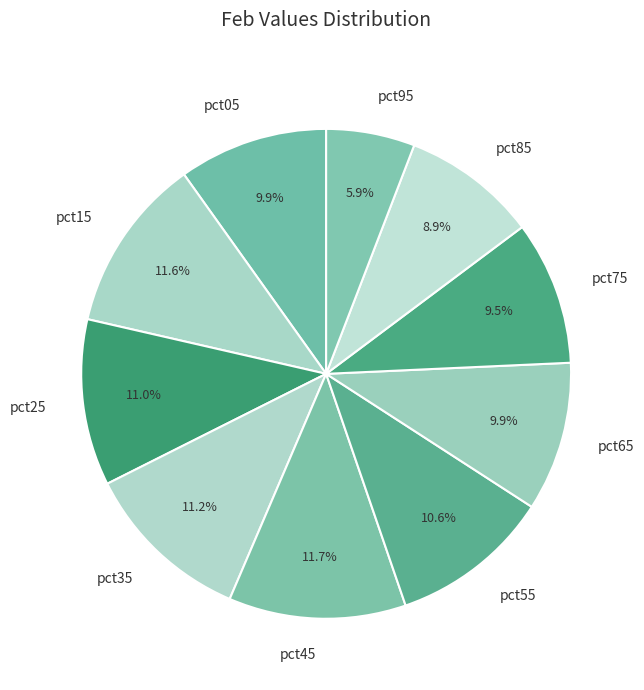

Does pct05 represent more than half of the total?

No